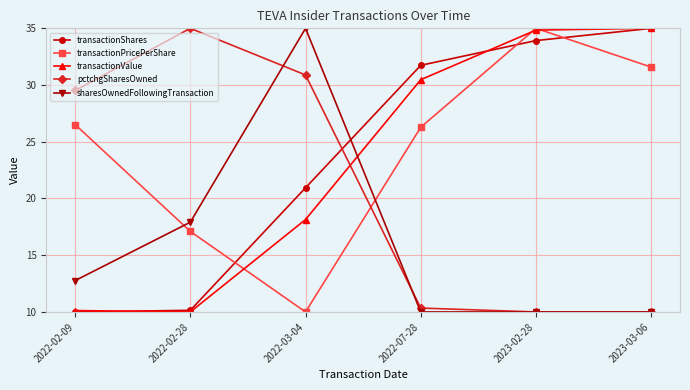

What is the maximum value for transactionValue?

35.0